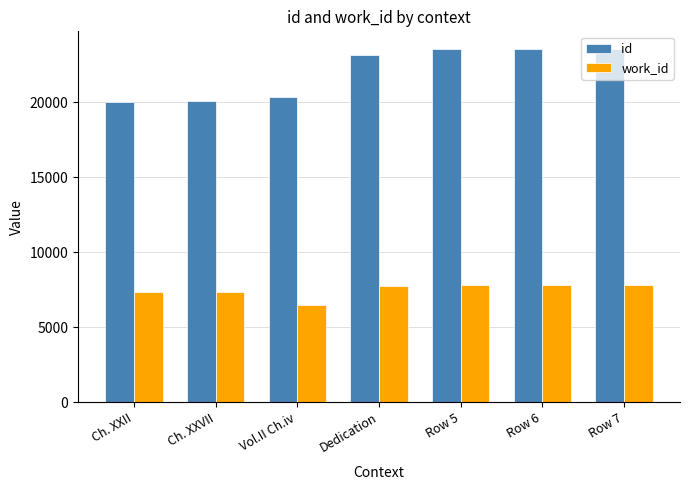

Which series has the largest range (max minus min)?

id